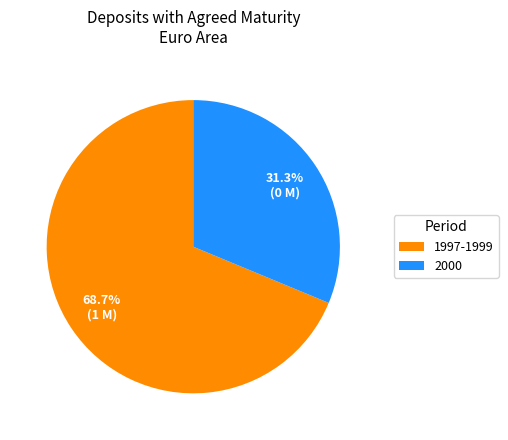

To the nearest percent, what is the difference between the largest and smallest slice percentages?

37%